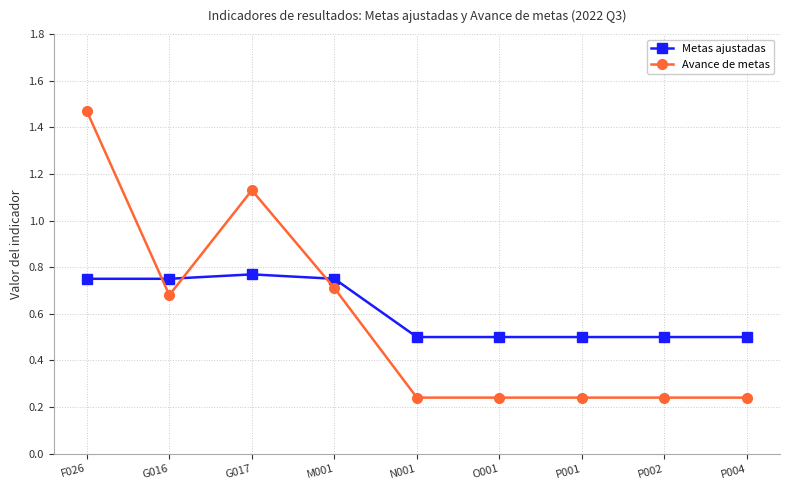

True or false: Metas ajustadas has a value of 0.7 at P001.

False